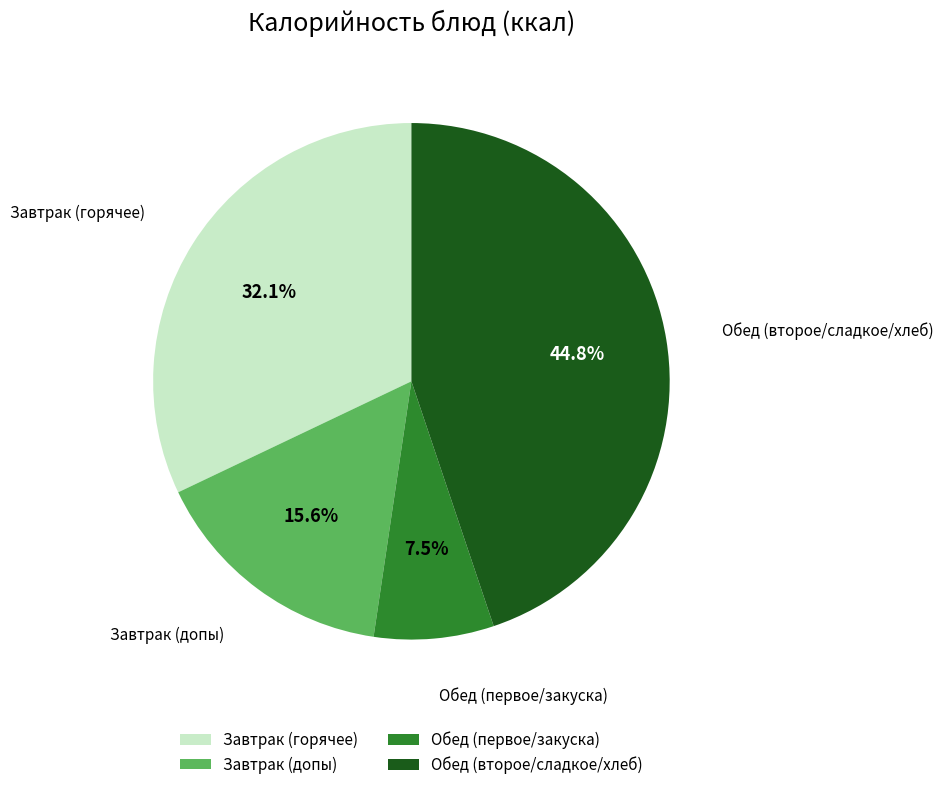

Count the number of slices in the pie.

4